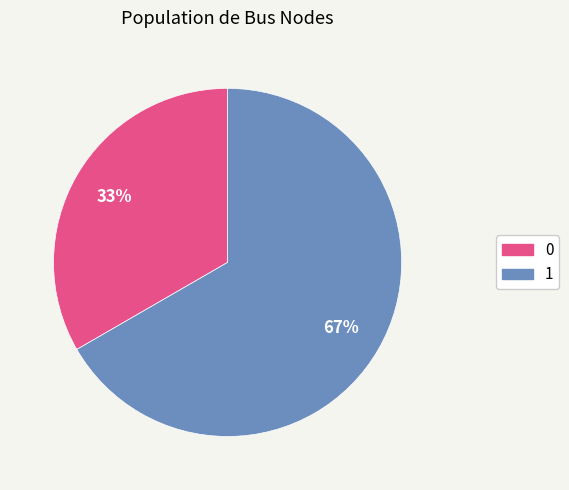

Do 0 and 1 together represent more than half of the pie?

Yes